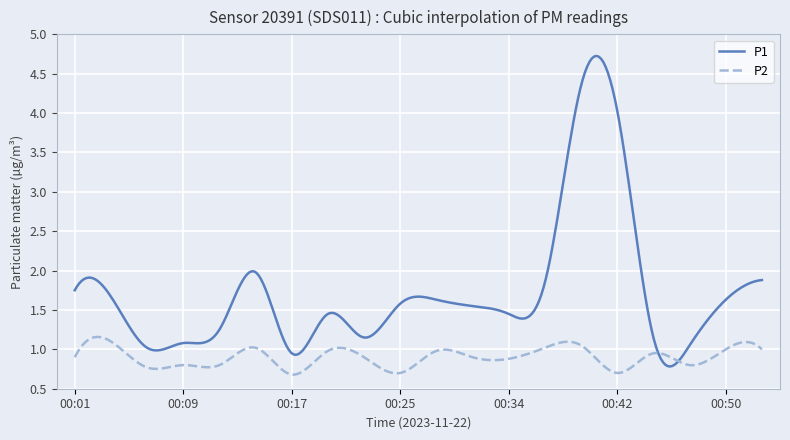

Which series has the widest spread of values?

P1